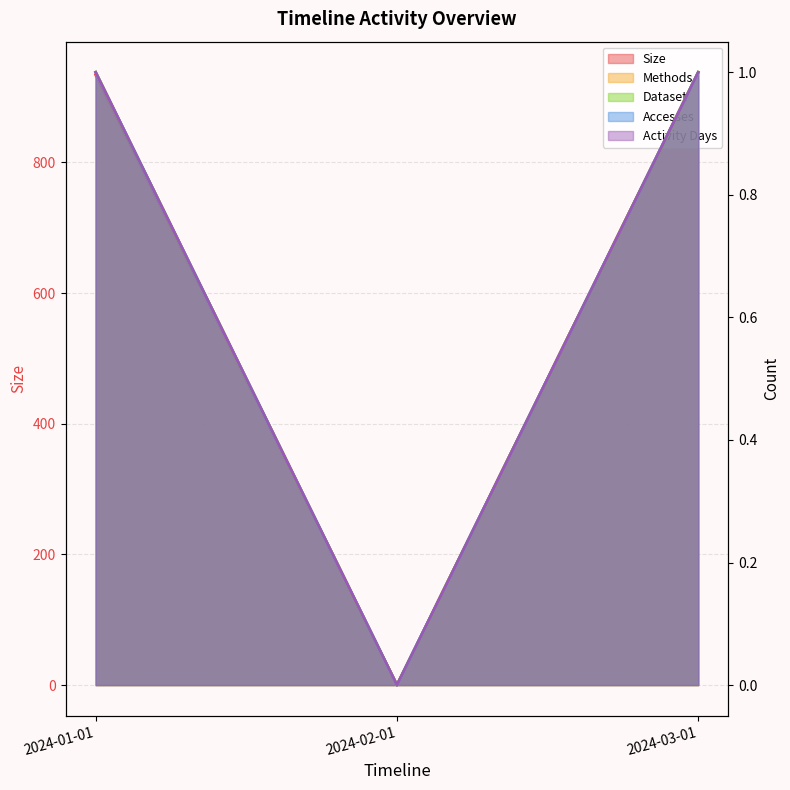

Which category has the lowest value in the Dataset series?

2024-02-01